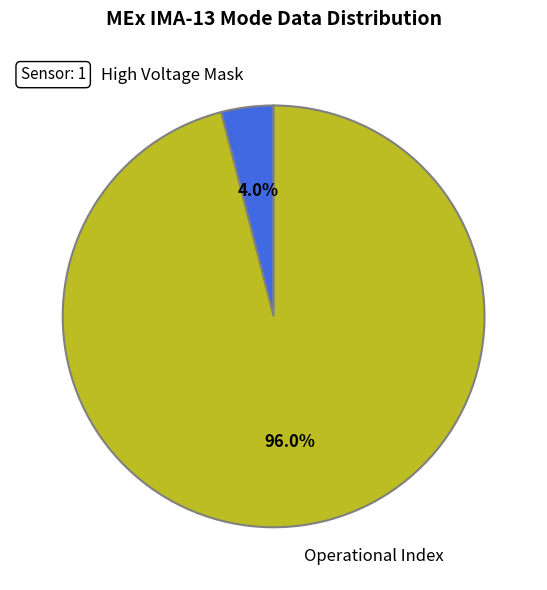

Which category has the biggest portion of the pie?

Operational Index